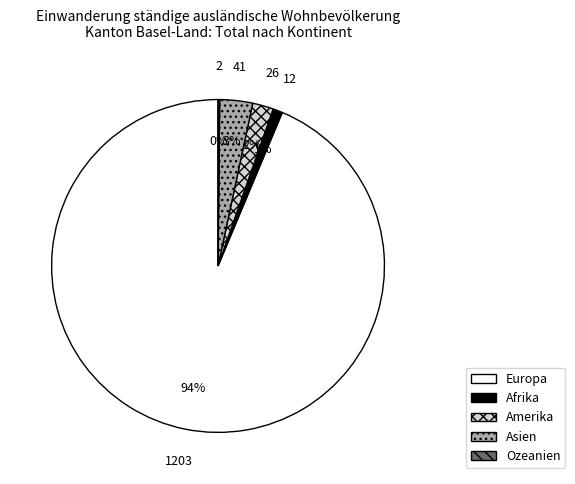

Do Asien and Amerika together represent more than half of the pie?

No